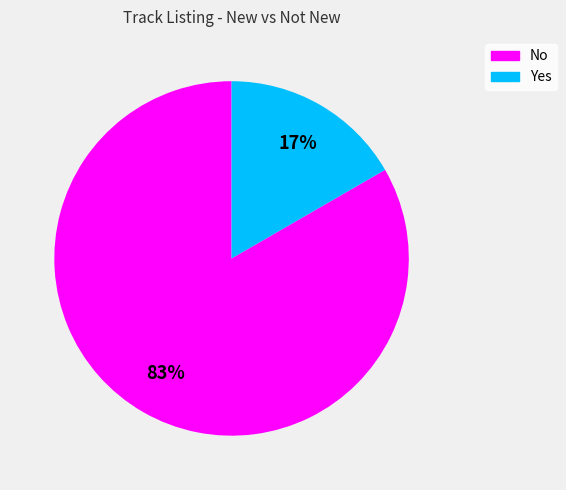

To the nearest percent, what portion does Yes represent?

17%